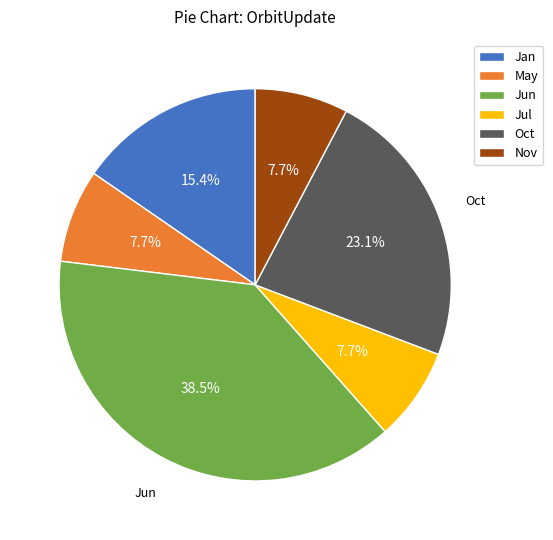

To the nearest percent, what portion does Jan represent?

15%